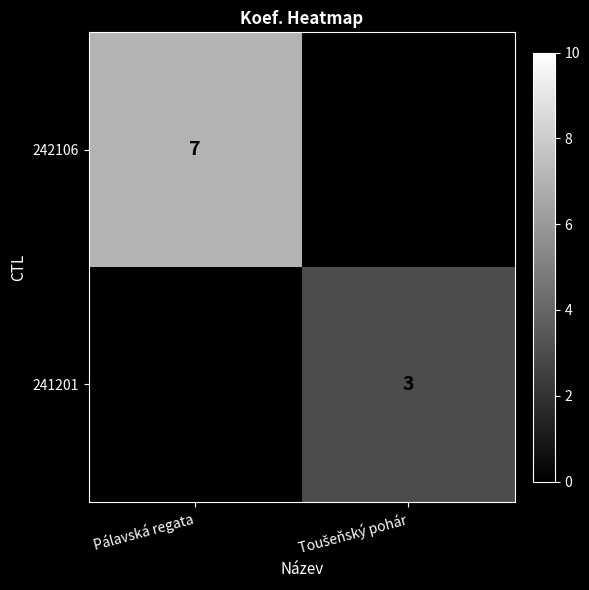

The value of 242106 at Pálavská regata is 7. True or false?

True